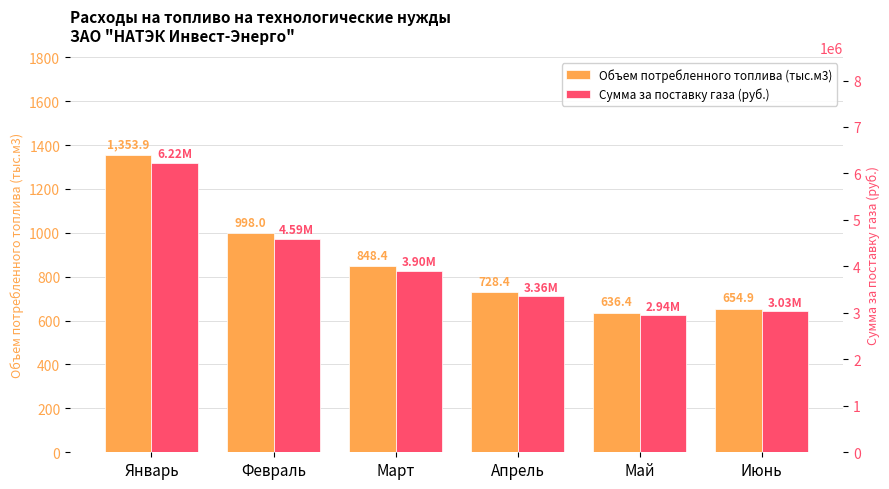

Reading left to right, list all the values displayed in this chart.

Объем потребленного топлива (тыс.м3): Январь=1353.9	Февраль=998.0	Март=848.4	Апрель=728.4	Май=636.4	Июнь=654.9
Сумма за поставку газа (руб.): Январь=6224165.4	Февраль=4589167.7	Март=3902990.6	Апрель=3356028.4	Май=2944302.3	Июнь=3033799.2